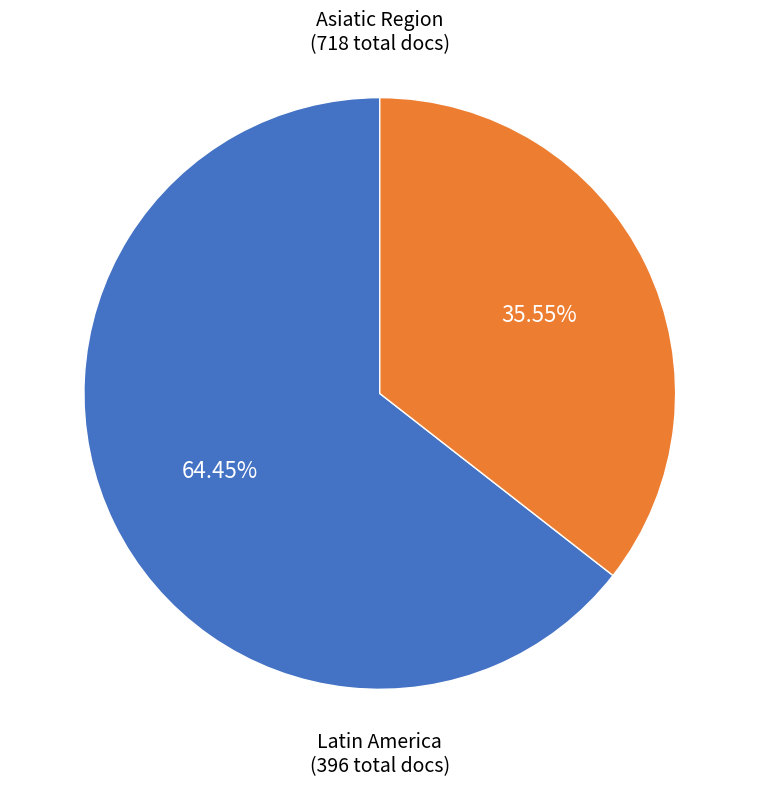

Is there any slice that represents more than half of the pie?

Yes